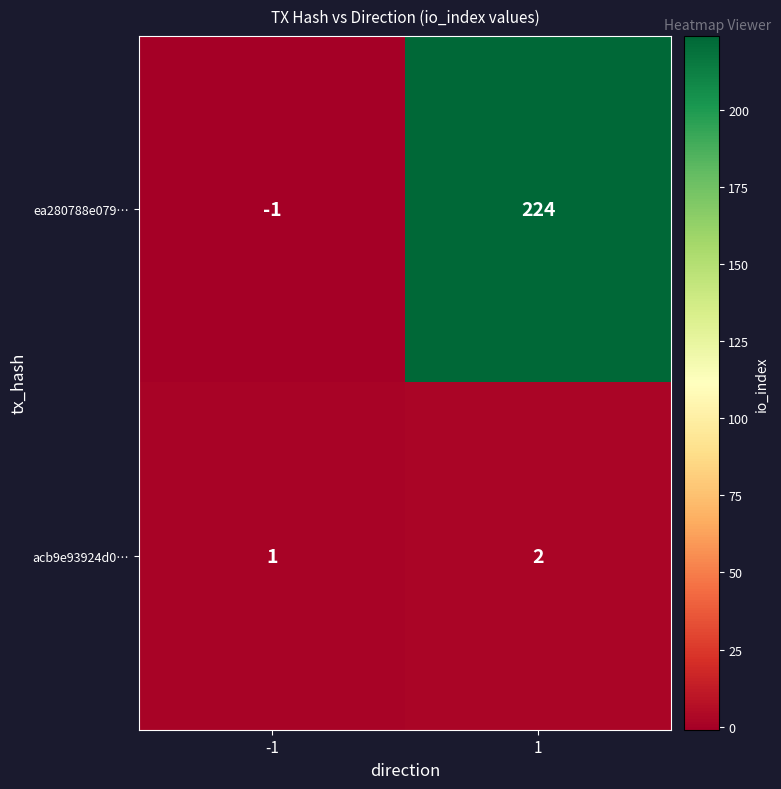

Which series has the largest total across all categories?

ea280788e079…